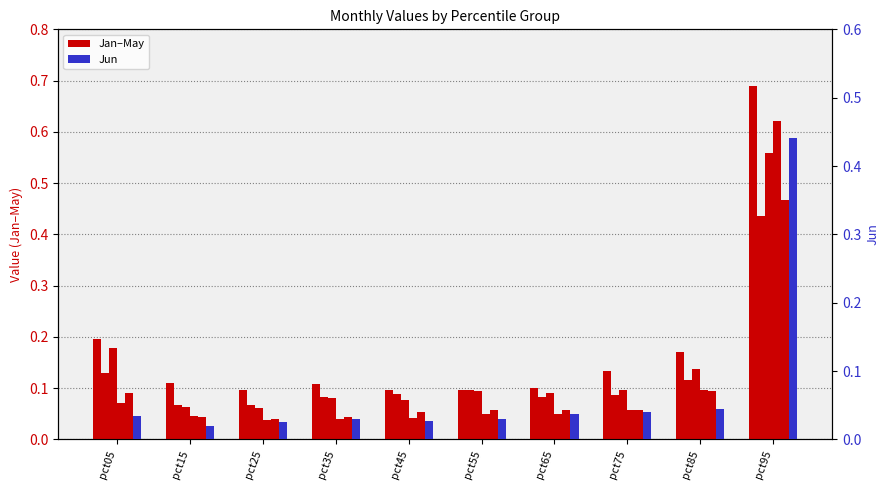

Rank the series by their maximum value, from highest to lowest.

Jan, Jun